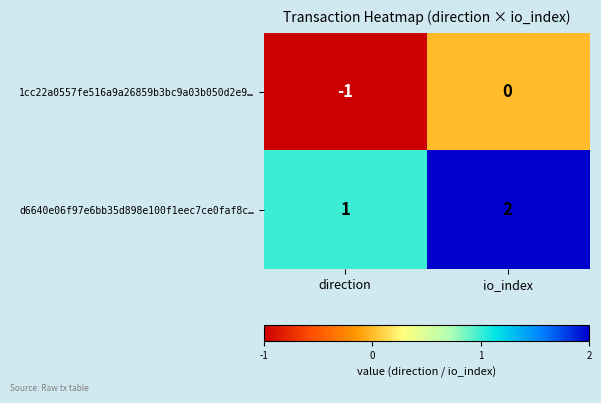

At which category does the chart reach its peak across all series?

io_index